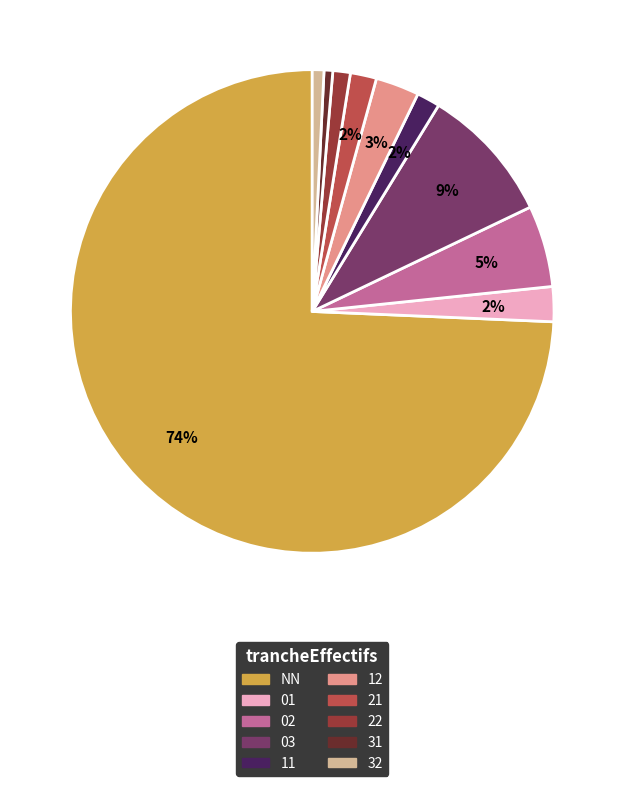

What percentage is the 31 slice, to the nearest percent?

1%